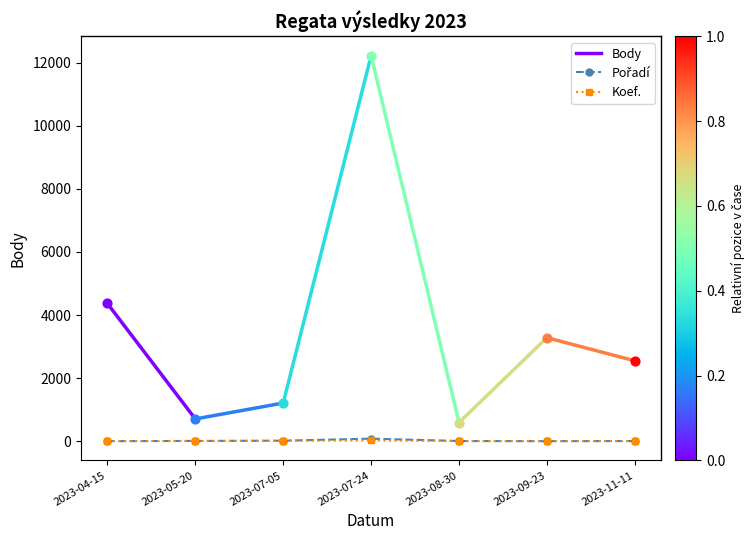

Which series has the largest total across all categories?

Pořadí